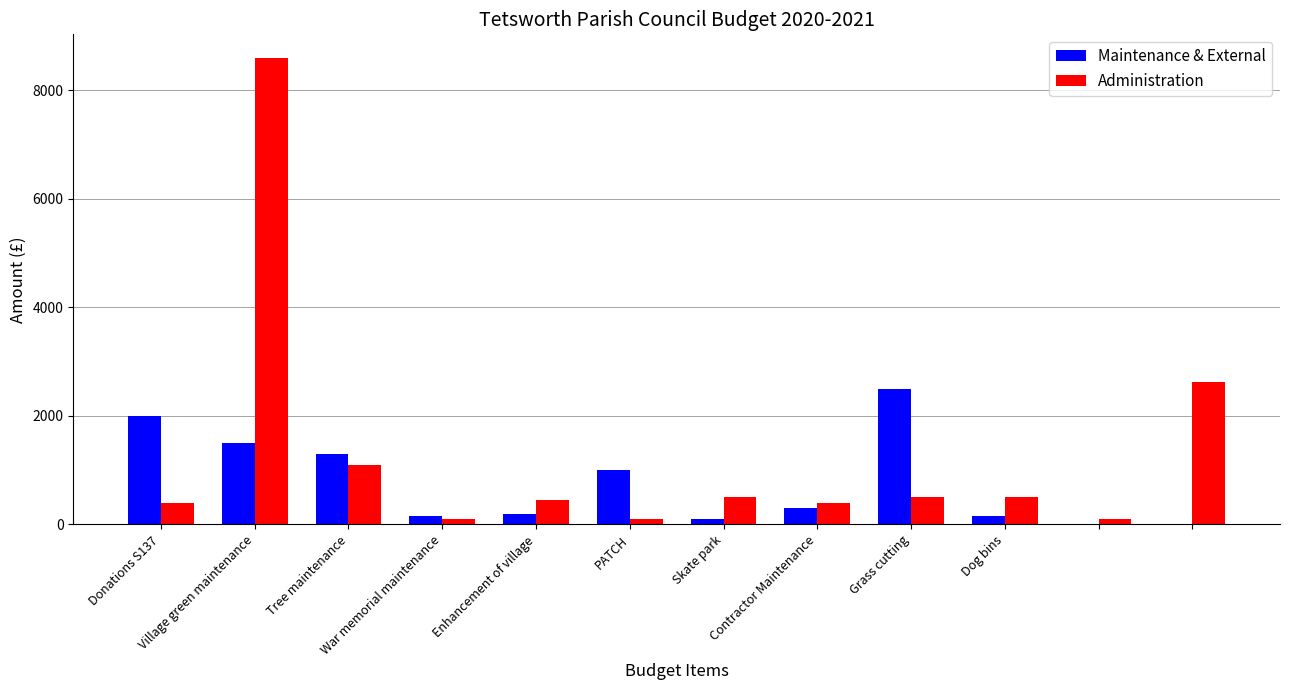

Does the chart contain stacked bars?

No